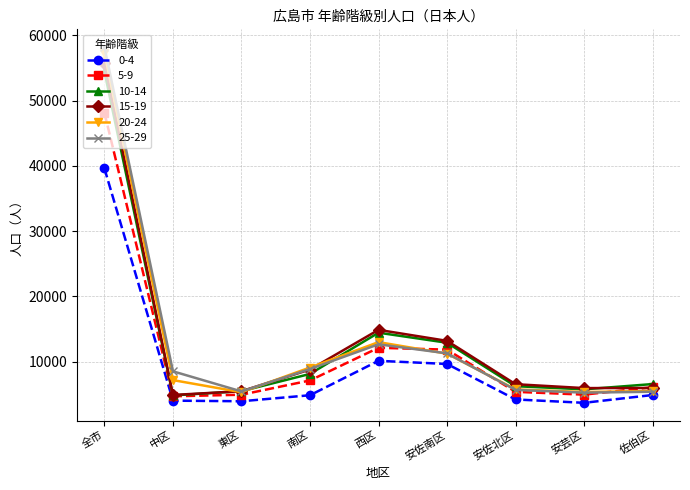

What is the difference between the highest and lowest values at 中区?

4493